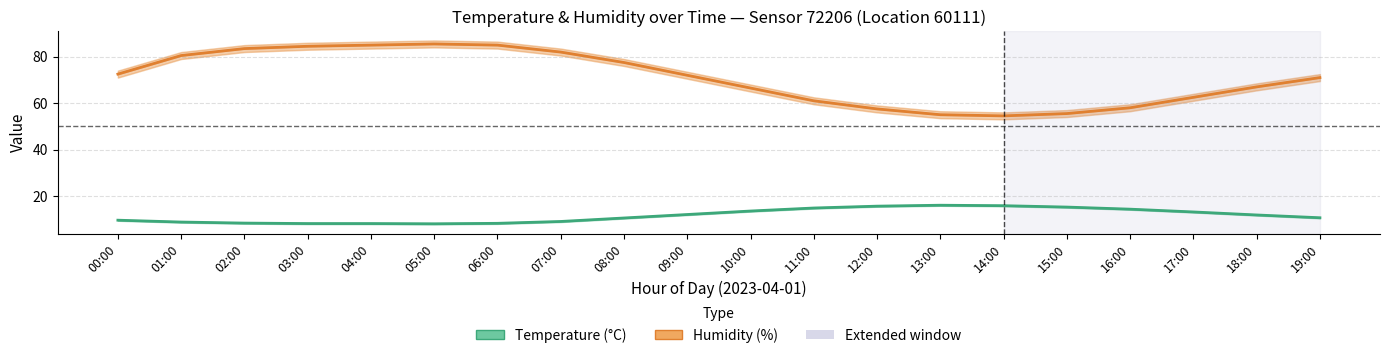

How many interior local peaks does the Humidity (%) series have?

1